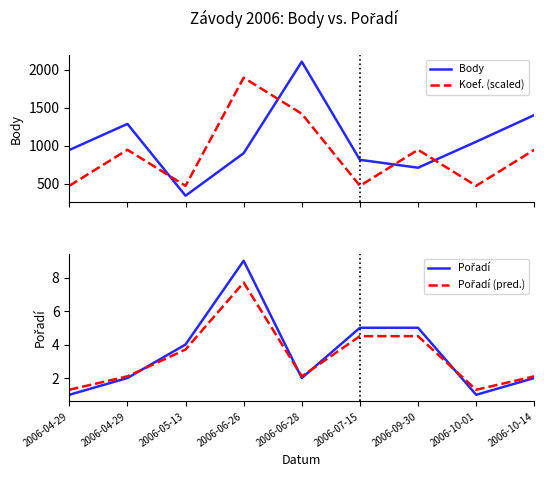

How many series are shown in this chart?

4